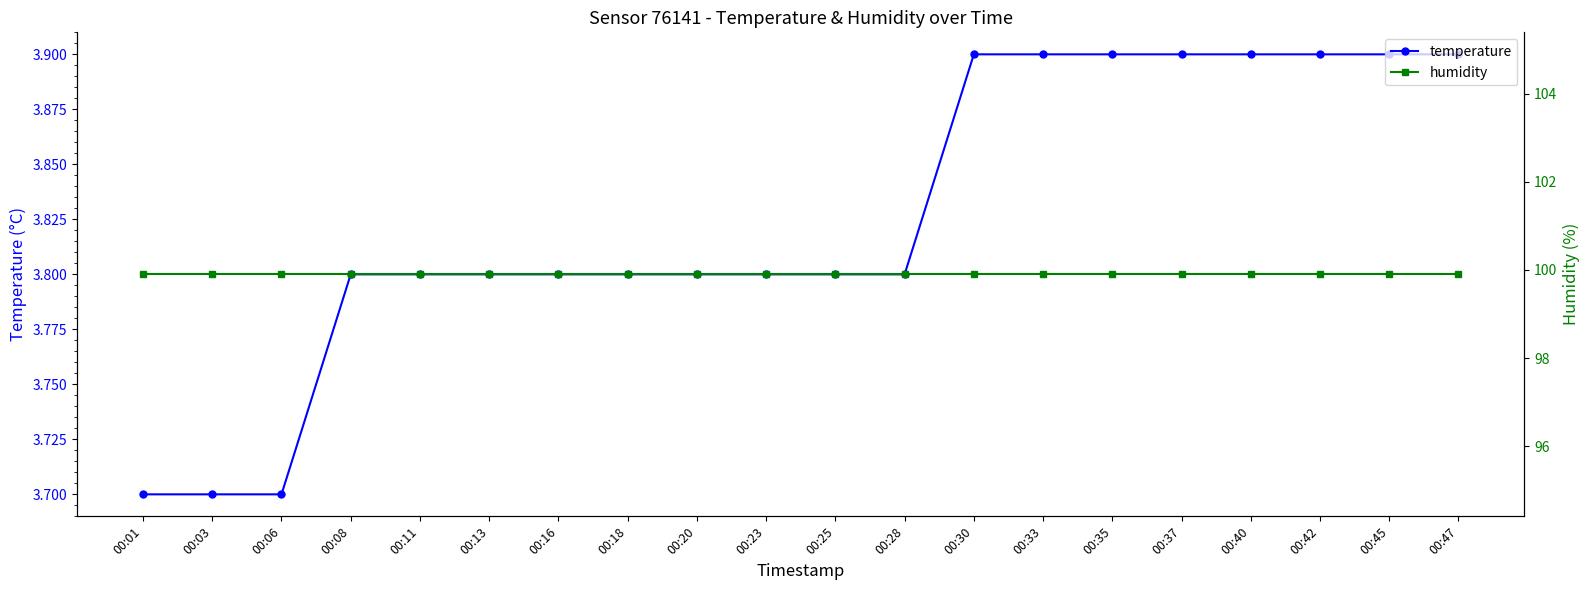

What is the average value of the humidity series?

99.9